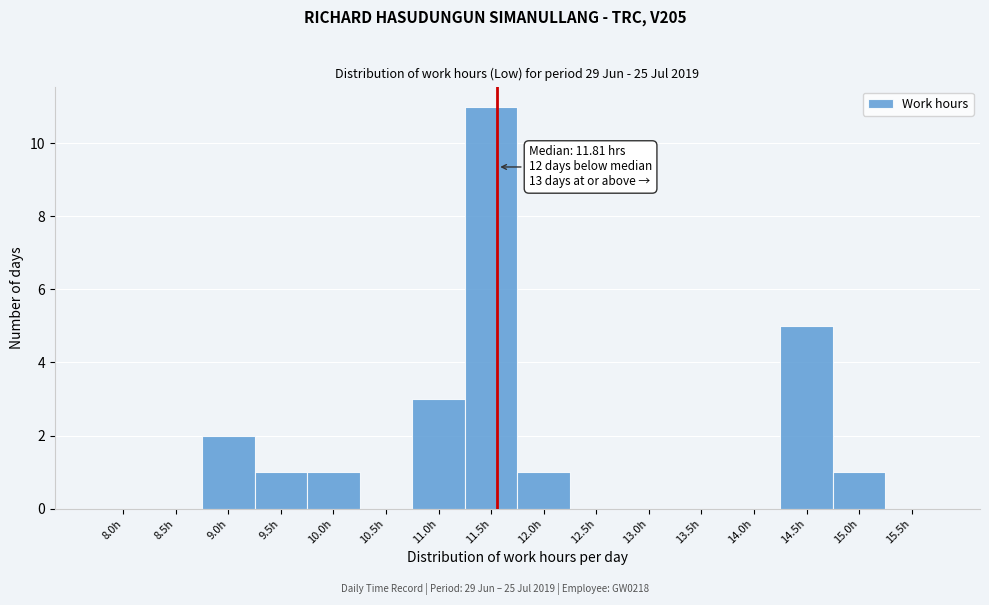

Reading left to right, list all the values displayed in this chart.

8.0h=0	8.5h=0	9.0h=2	9.5h=1	10.0h=1	10.5h=0	11.0h=3	11.5h=11	12.0h=1	12.5h=0	13.0h=0	13.5h=0	14.0h=0	14.5h=5	15.0h=1	15.5h=0